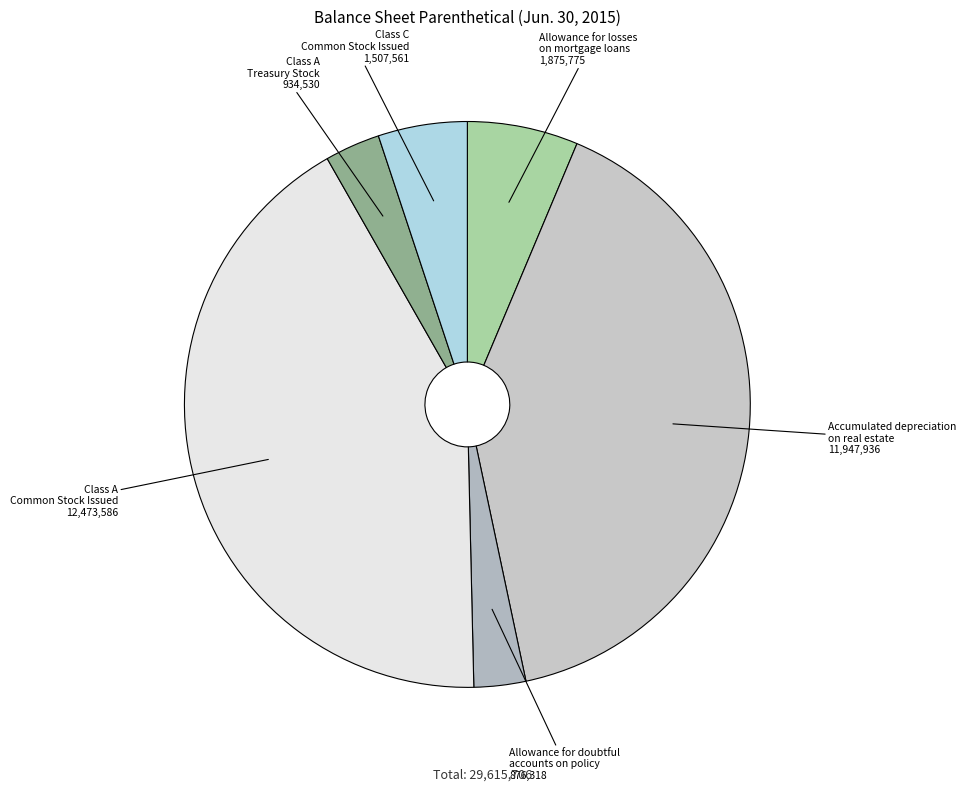

True or false: Class A Common Stock Issued accounts for 47% of the total.

False